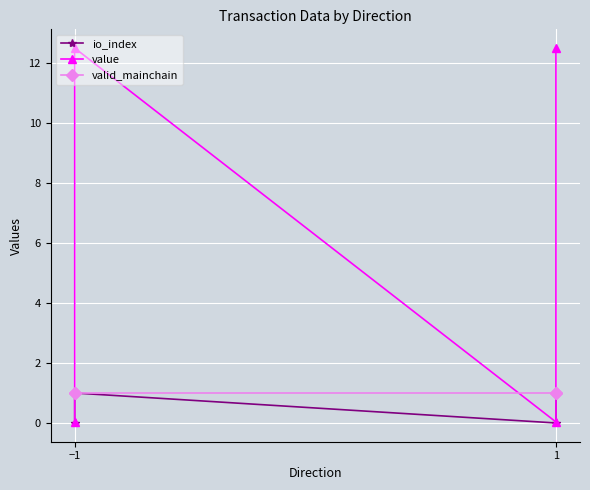

List the series in order of their peak value, highest first.

value, io_index, valid_mainchain